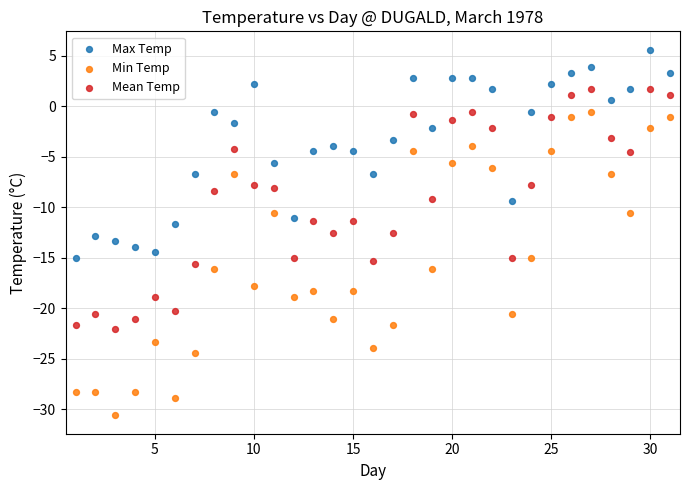

Which series reaches the maximum Y coordinate?

Max Temp